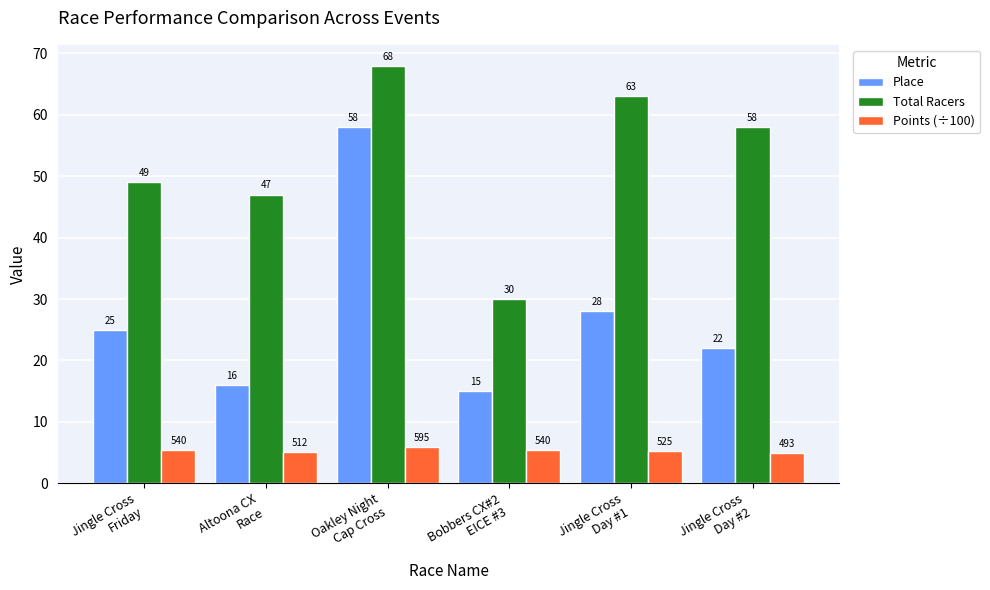

Rank the categories by Place value from lowest to highest.

Bobbers CX#2
EICE #3, Altoona CX
Race, Jingle Cross
Day #2, Jingle Cross
Friday, Jingle Cross
Day #1, Oakley Night
Cap Cross